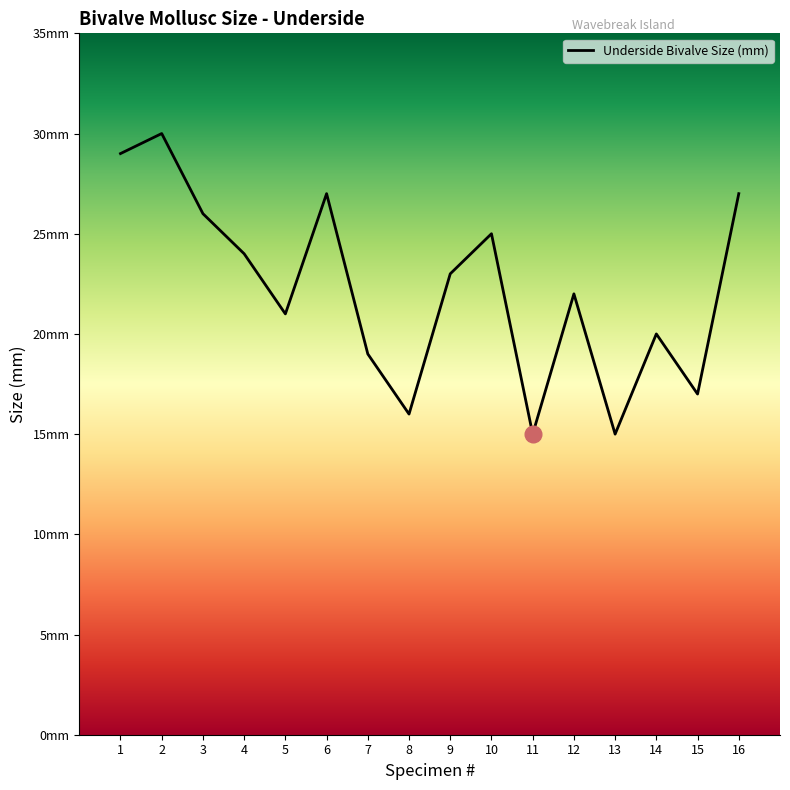

Where is the first local minimum?

5